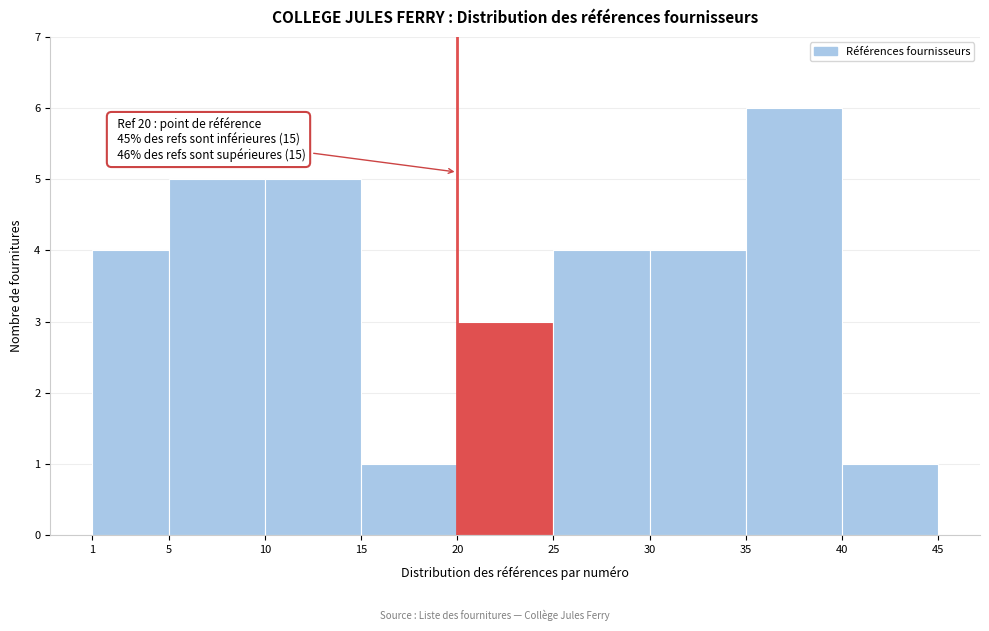

Over which range of the x-axis is the bar tallest?

35 to 40